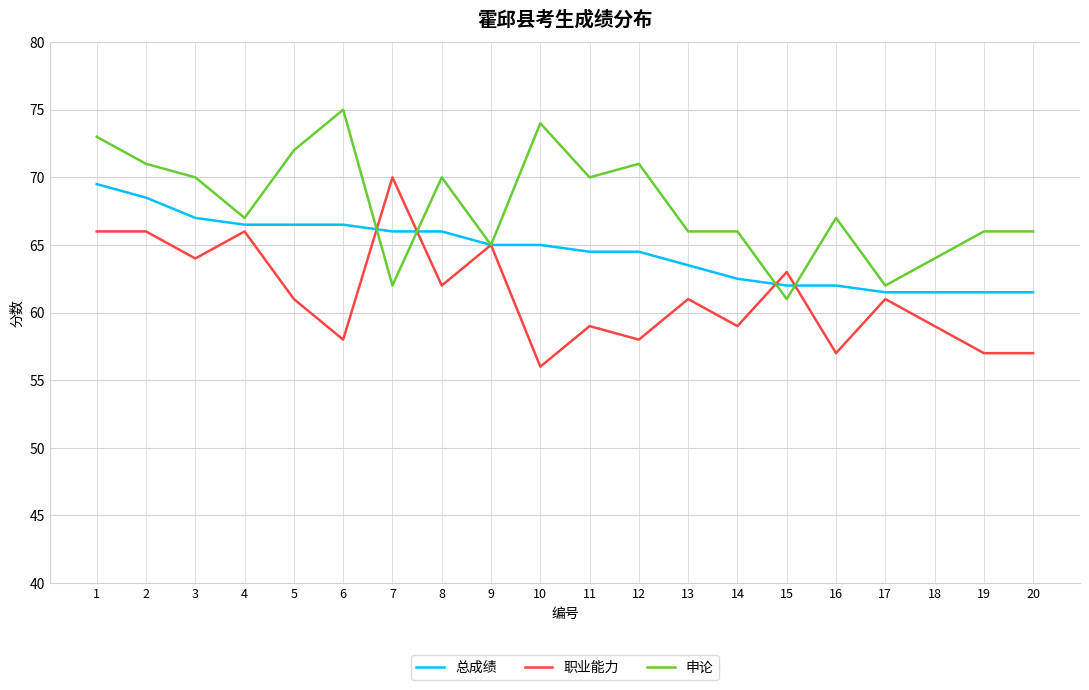

Where is the first local minimum for 职业能力?

3